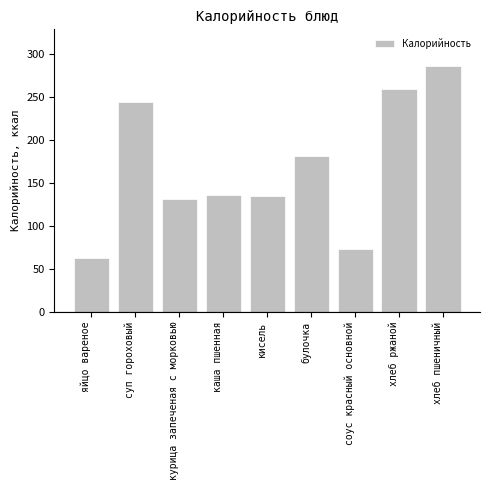

Which label corresponds to the smallest value in the chart?

яйцо вареное